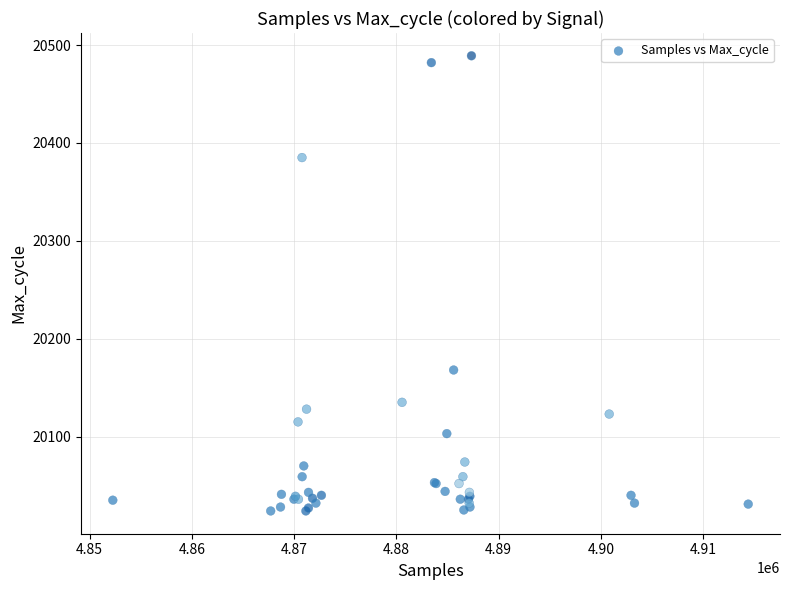

What Y value in the scatter plot is closest to 20256?

20168